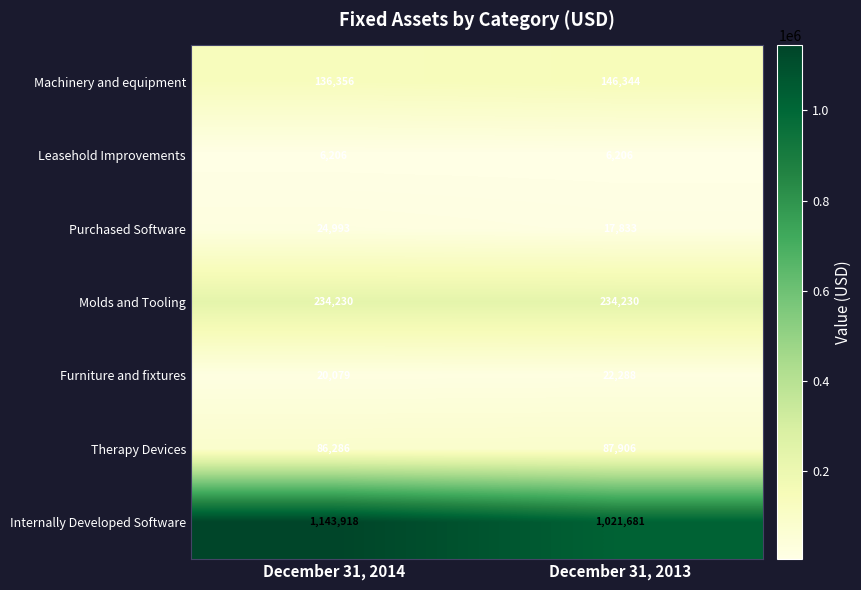

The Internally Developed Software series shows 496579 at December 31, 2014. True or false?

False